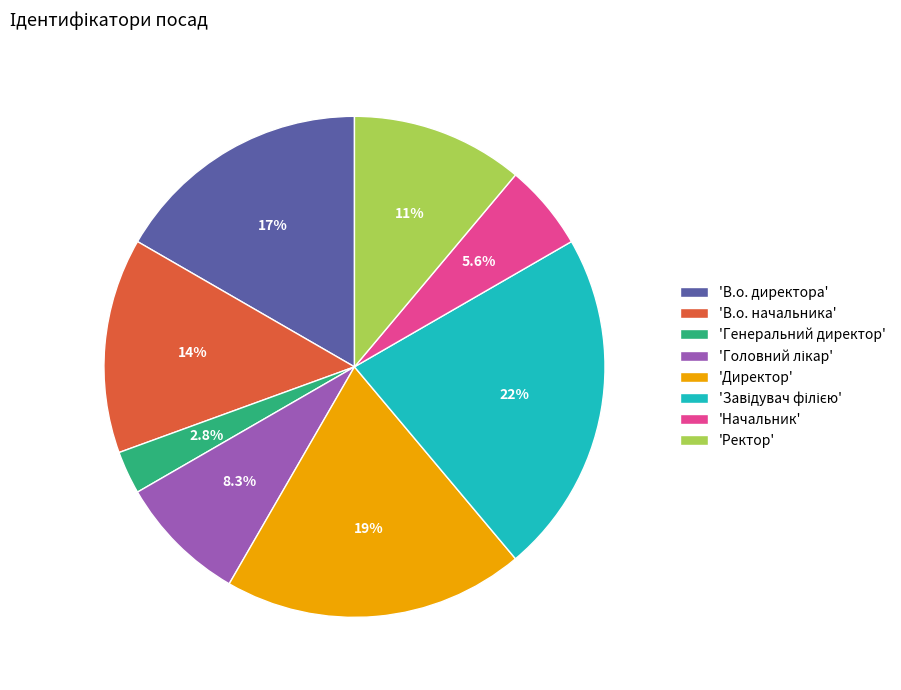

What is the ratio of the value at 'Директор' to the value at 'В.о. начальника'?

1.4